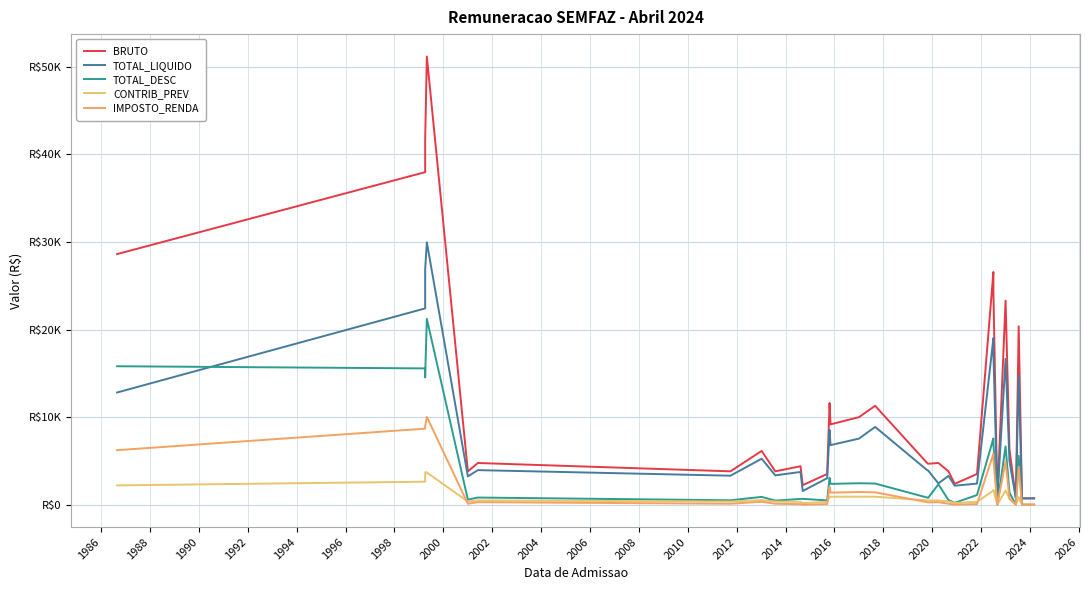

What is the sum of all BRUTO values?

405806.3